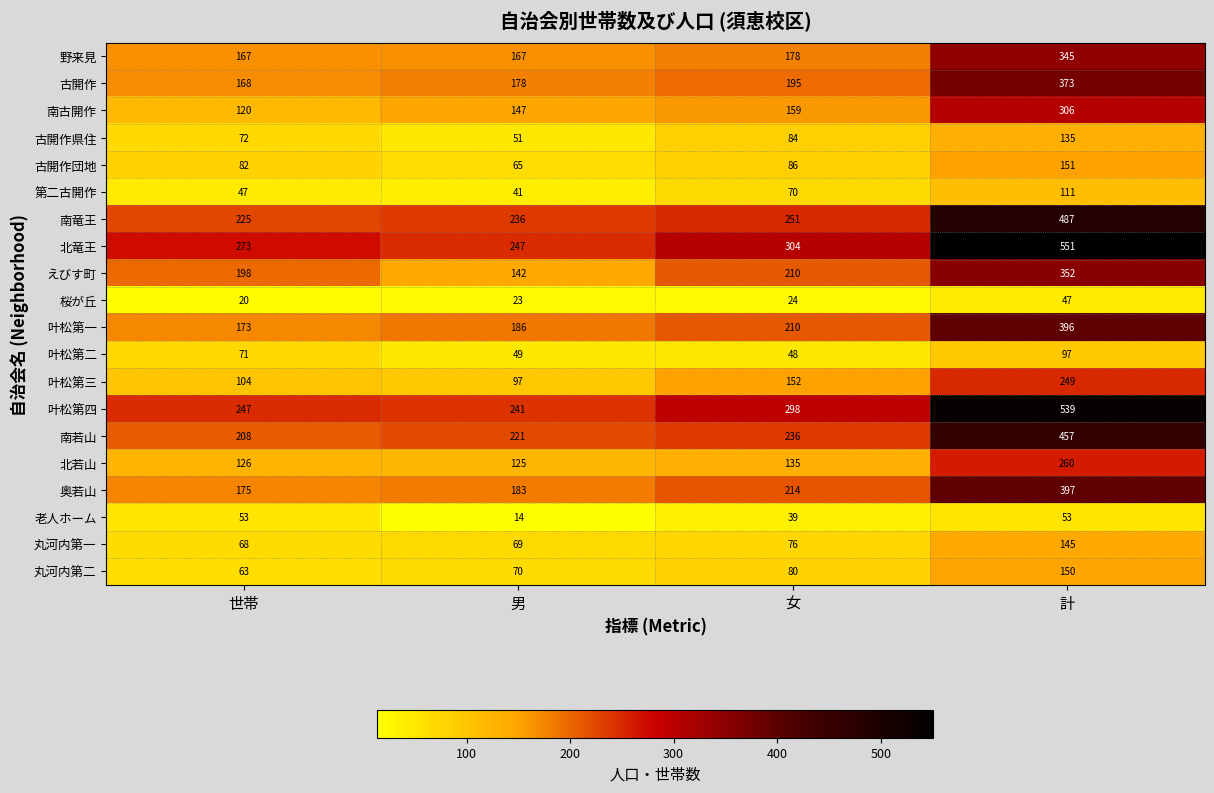

What is the total value across all series at 女?

3049